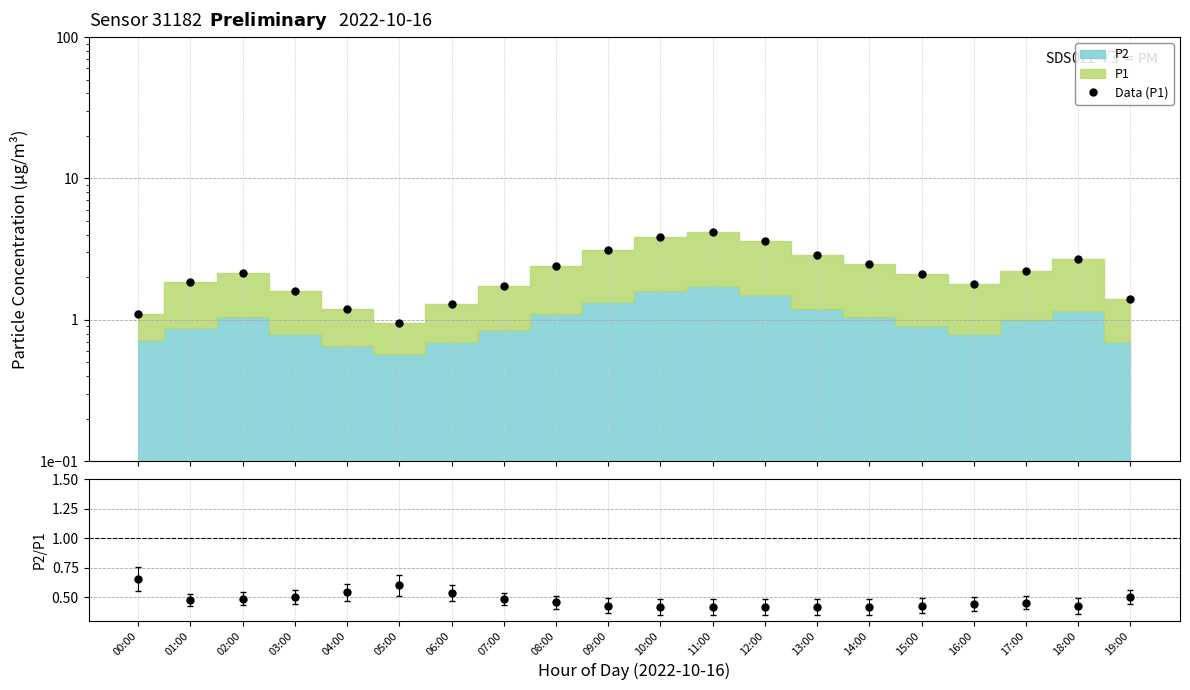

Reading left to right, what are all the values shown in this chart?

1.1	1.9	2.1	1.6	1.2	0.9	1.3	1.8	2.4	3.1	3.9	4.2	3.6	2.9	2.5	2.1	1.8	2.2	2.7	1.4